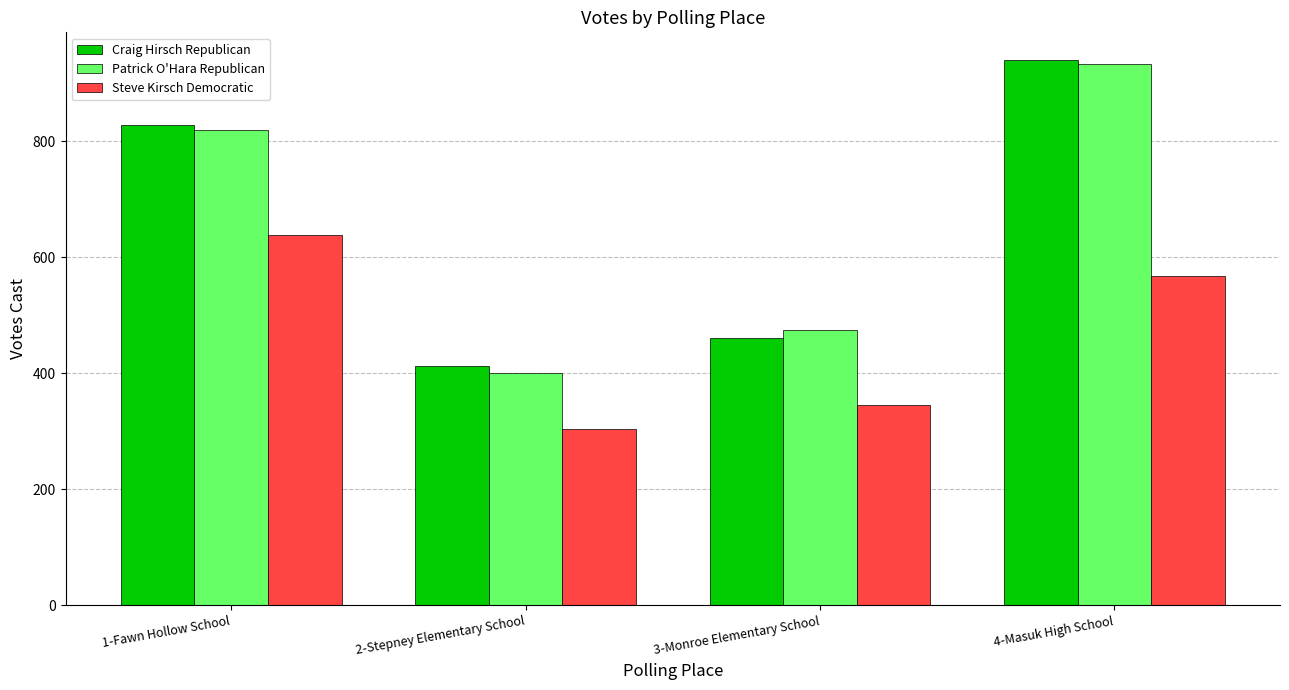

Reading left to right, list all the values displayed in this chart.

Craig Hirsch Republican: 1-Fawn Hollow School=829	2-Stepney Elementary School=412	3-Monroe Elementary School=461	4-Masuk High School=941
Patrick O'Hara Republican: 1-Fawn Hollow School=820	2-Stepney Elementary School=400	3-Monroe Elementary School=475	4-Masuk High School=933
Steve Kirsch Democratic: 1-Fawn Hollow School=639	2-Stepney Elementary School=304	3-Monroe Elementary School=345	4-Masuk High School=568